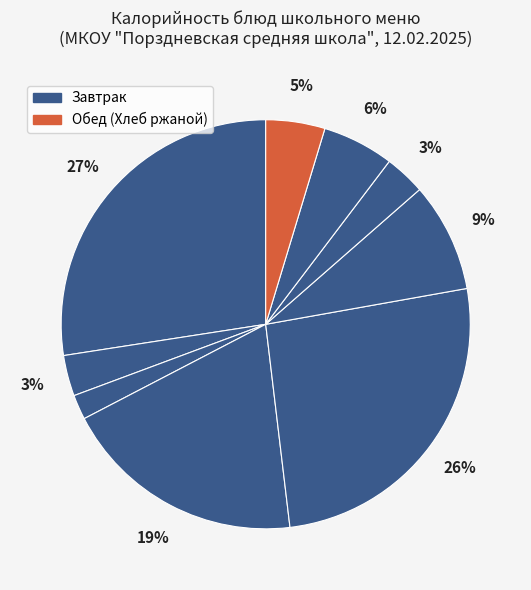

How many segments does this pie chart have?

9